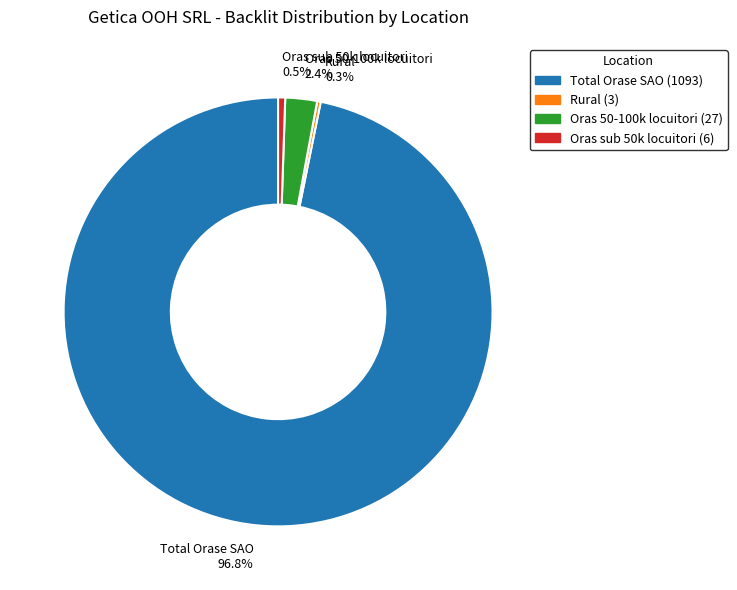

How much of the chart is everything except Oras sub 50k locuitori 0.5%?

99.5%